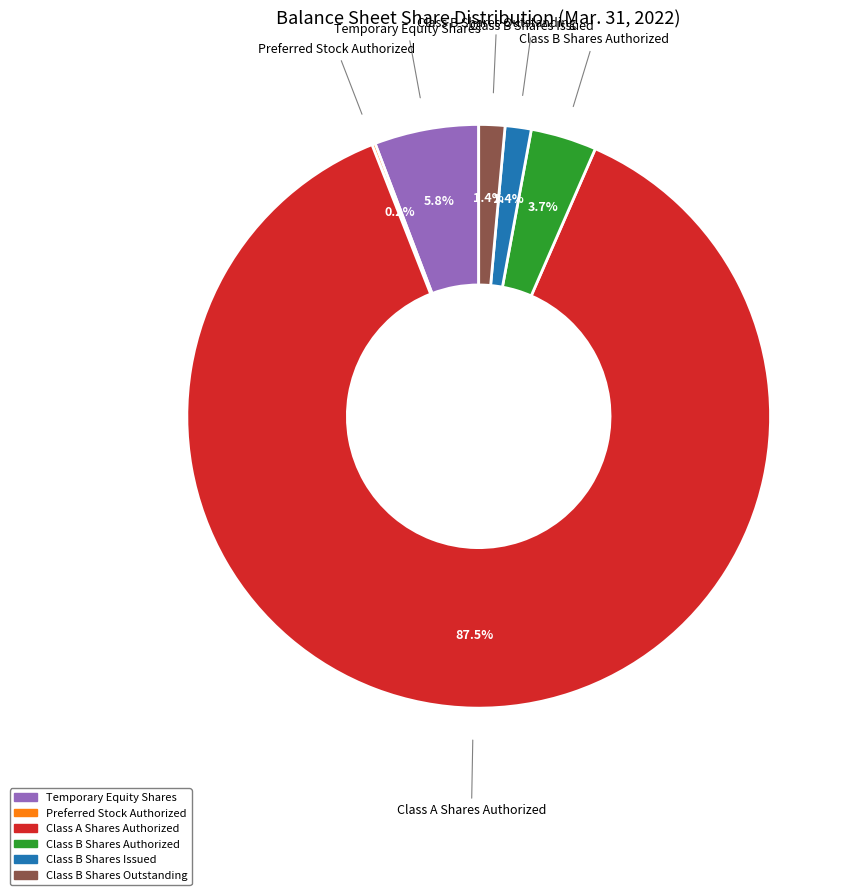

To the nearest percent, what is the difference between the largest and smallest slice percentages?

87%